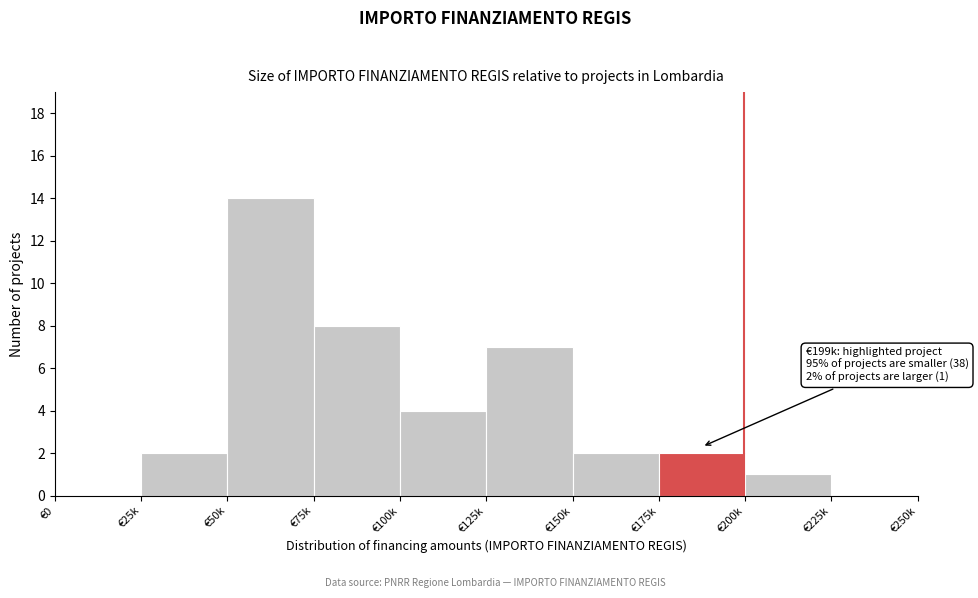

Reading left to right, transcribe all the data shown in this chart.

€0=0	€25k=2	€50k=14	€75k=8	€100k=4	€125k=7	€150k=2	€175k=2	€200k=1	€225k=0